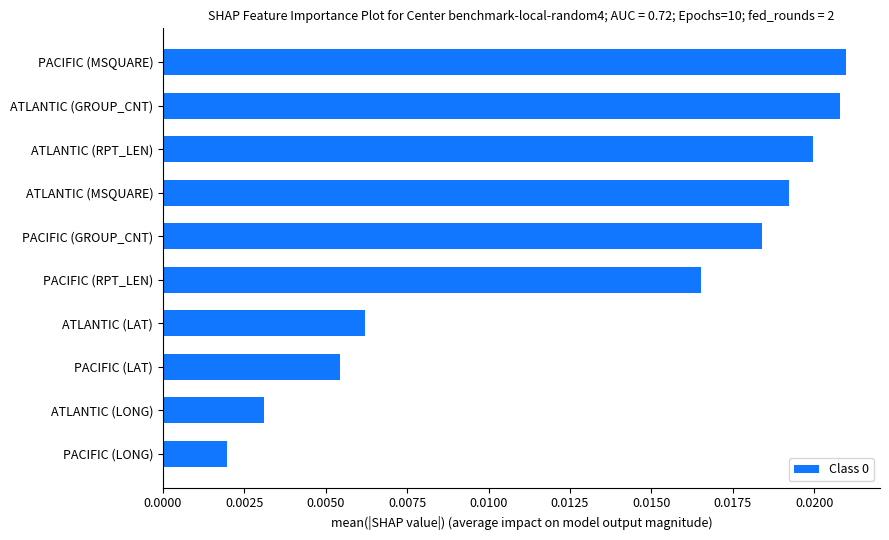

Which category has the lowest value across all series?

PACIFIC (LONG)